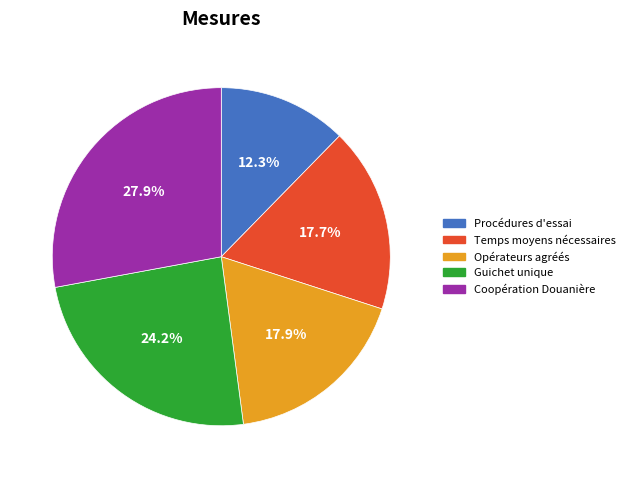

Does any single category account for the majority?

No